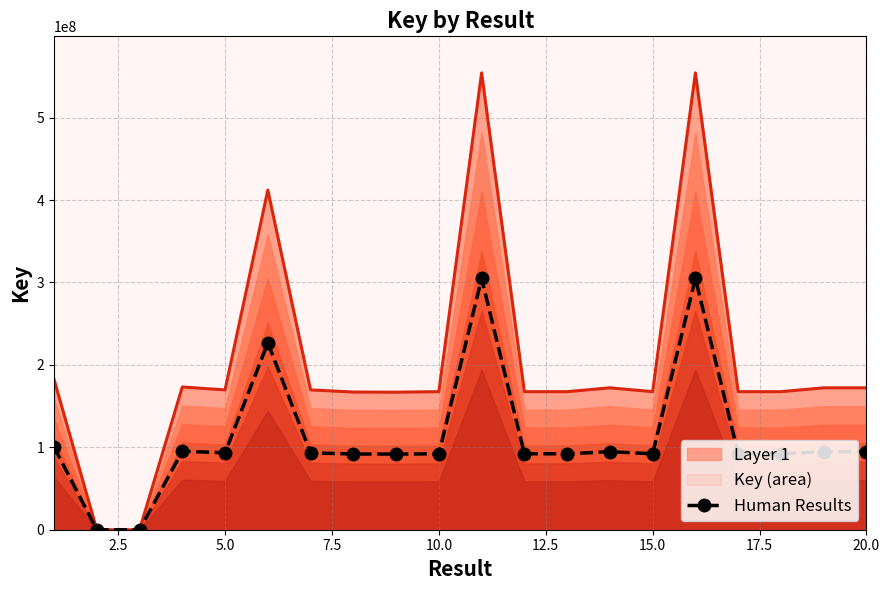

True or false: the data shows 310.9 at 5.0.

False